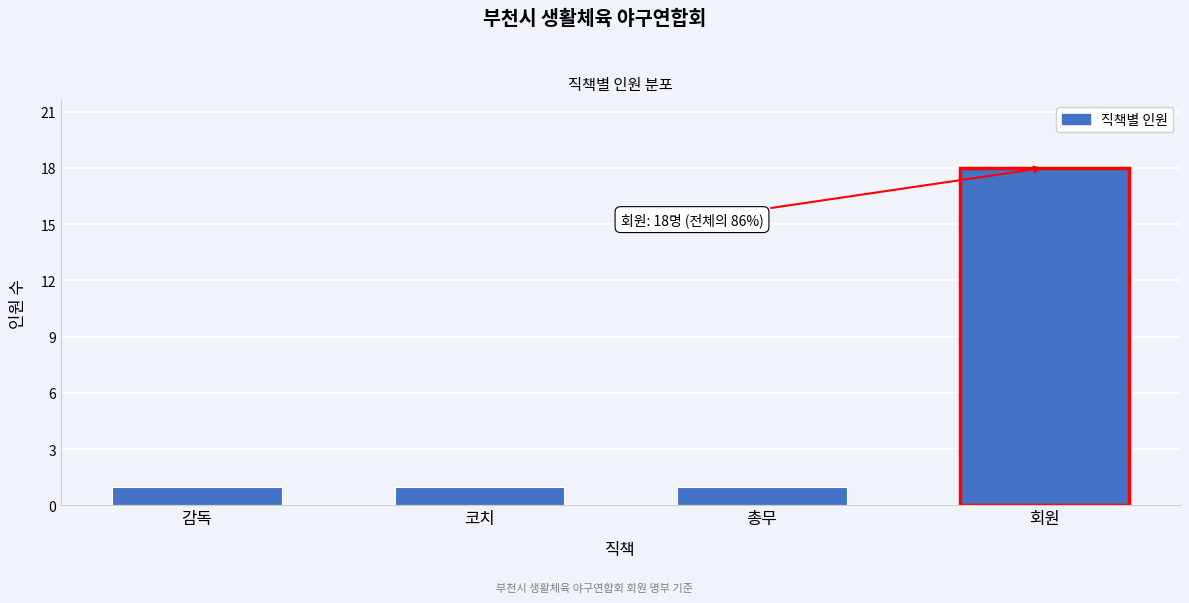

Reading right to left, what are all the values shown in this chart?

회원=18	총무=1	코치=1	감독=1